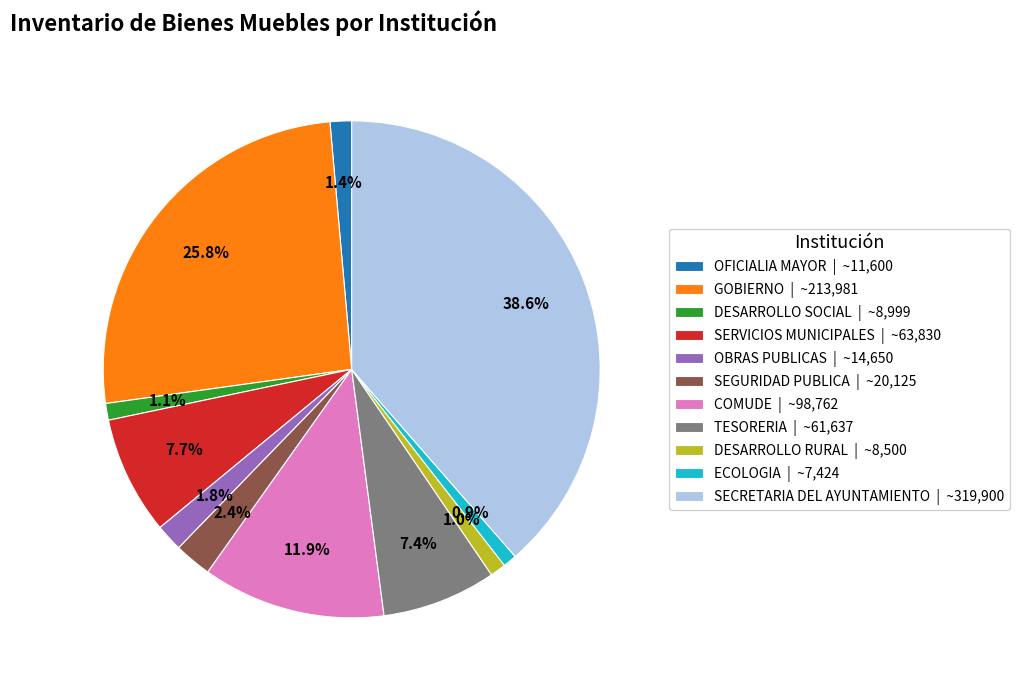

What portion of the pie excludes OBRAS PUBLICAS?

98.2%